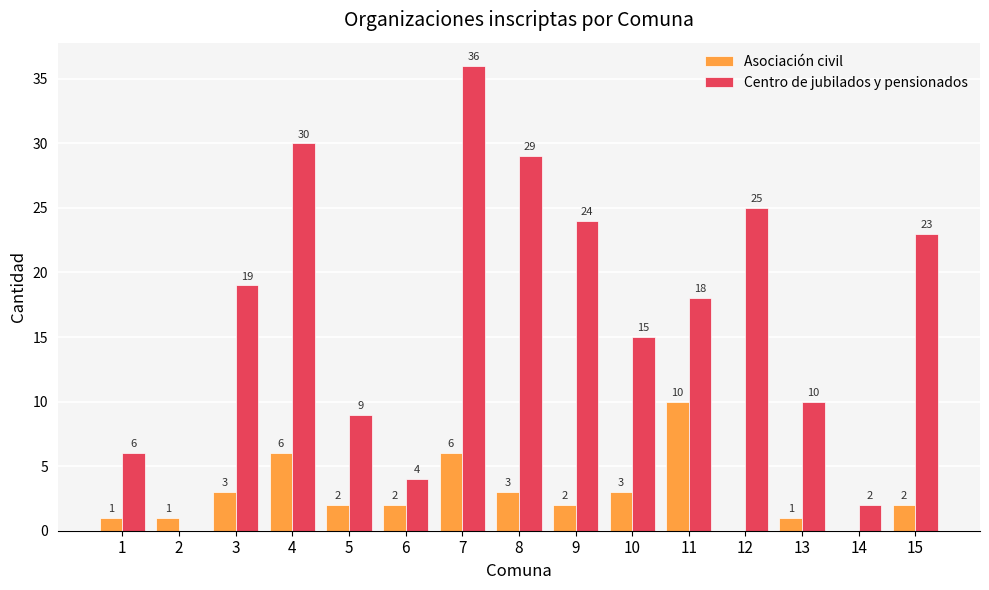

Reading left to right, transcribe all the data shown in this chart.

Asociación civil: 1=1	2=1	3=3	4=6	5=2	6=2	7=6	8=3	9=2	10=3	11=10	12=0	13=1	14=0	15=2
Centro de jubilados y pensionados: 1=6	2=0	3=19	4=30	5=9	6=4	7=36	8=29	9=24	10=15	11=18	12=25	13=10	14=2	15=23